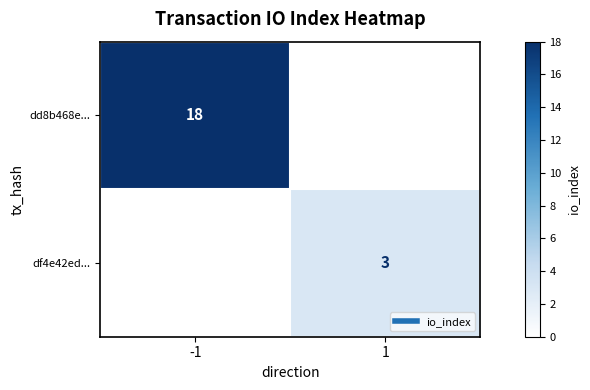

Which series has the largest range (max minus min)?

dd8b468e...